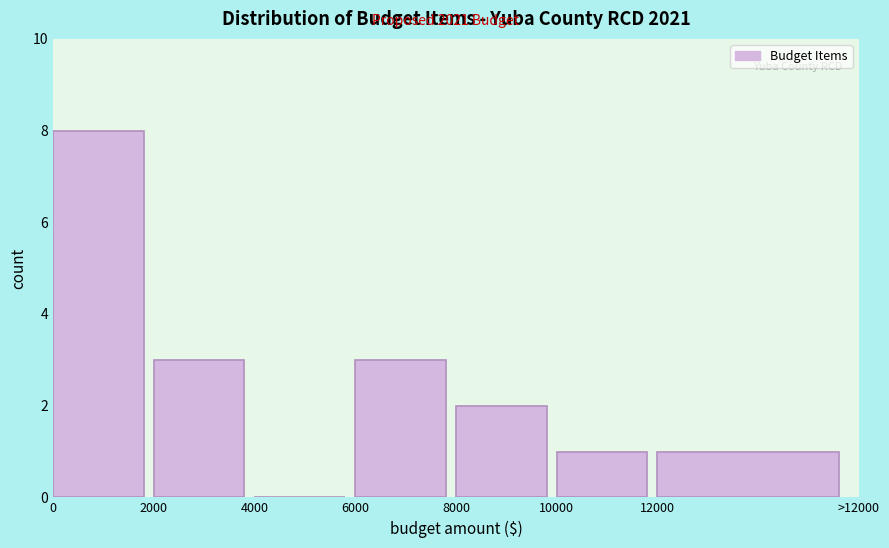

Reading right to left, extract all data points from this chart.

12000=1	10000=1	8000=2	6000=3	4000=0	2000=3	0=8